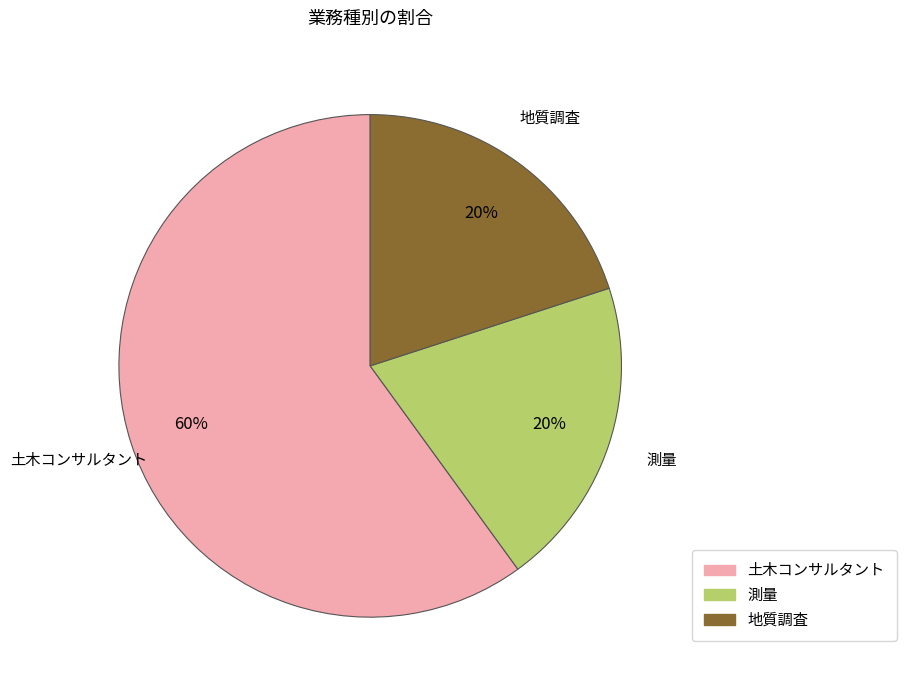

Which has a higher value, 測量 or 土木コンサルタント?

土木コンサルタント